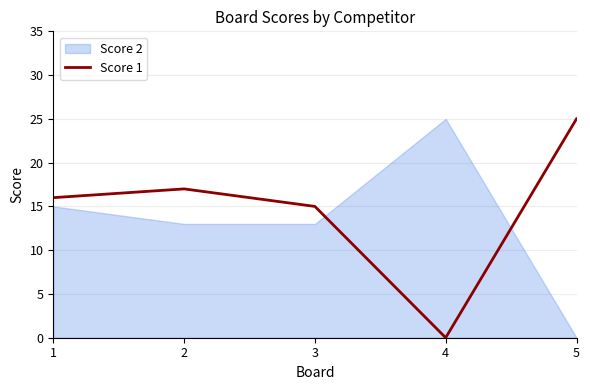

Is this an area chart (filled region under the line)?

No